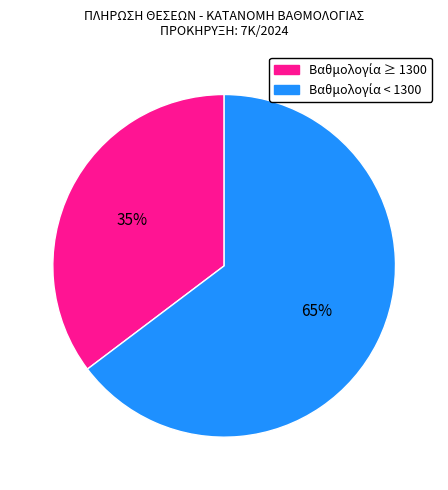

To the nearest percent, what is the average slice percentage?

50%